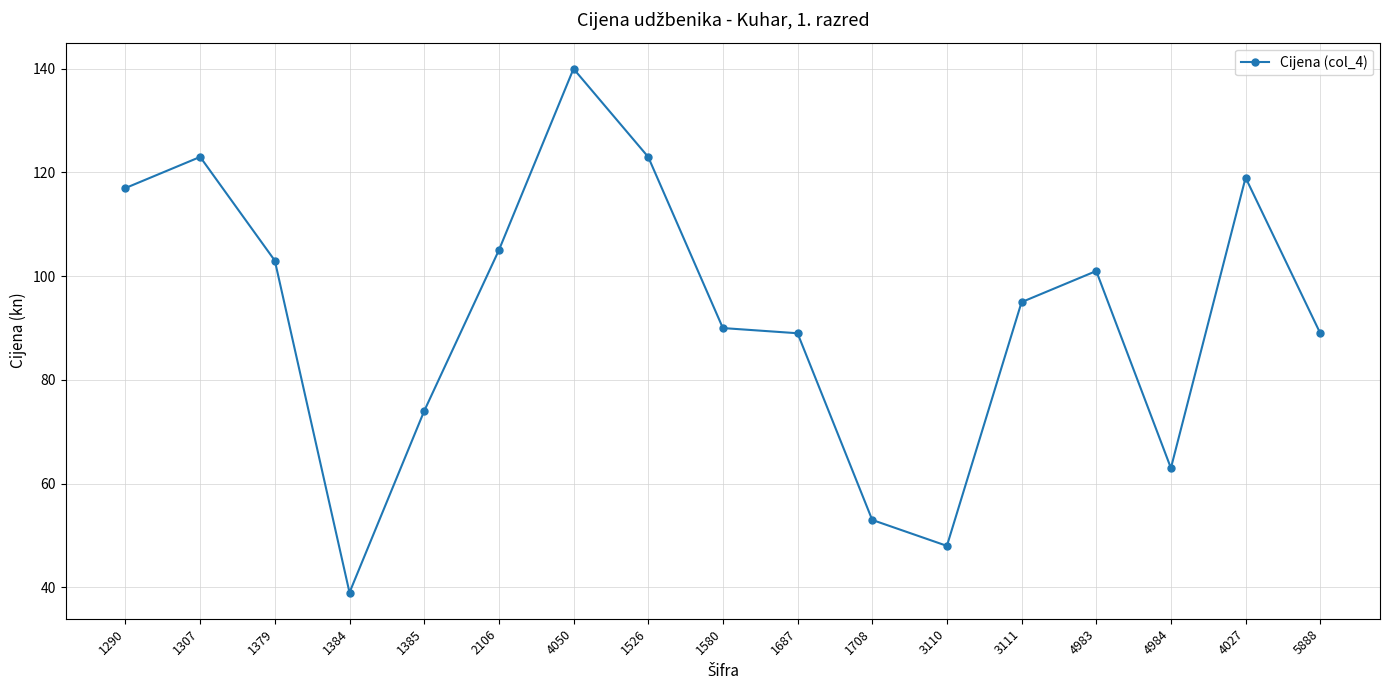

Between 3110 and 1379, which is larger?

1379